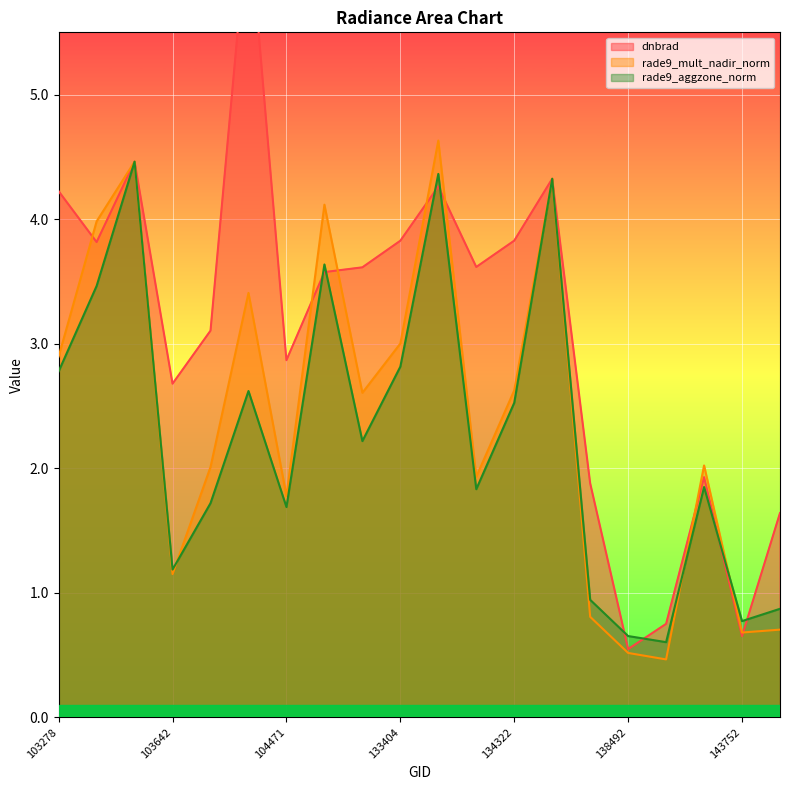

Is it true that dnbrad equals 1.7 at 133209?

False